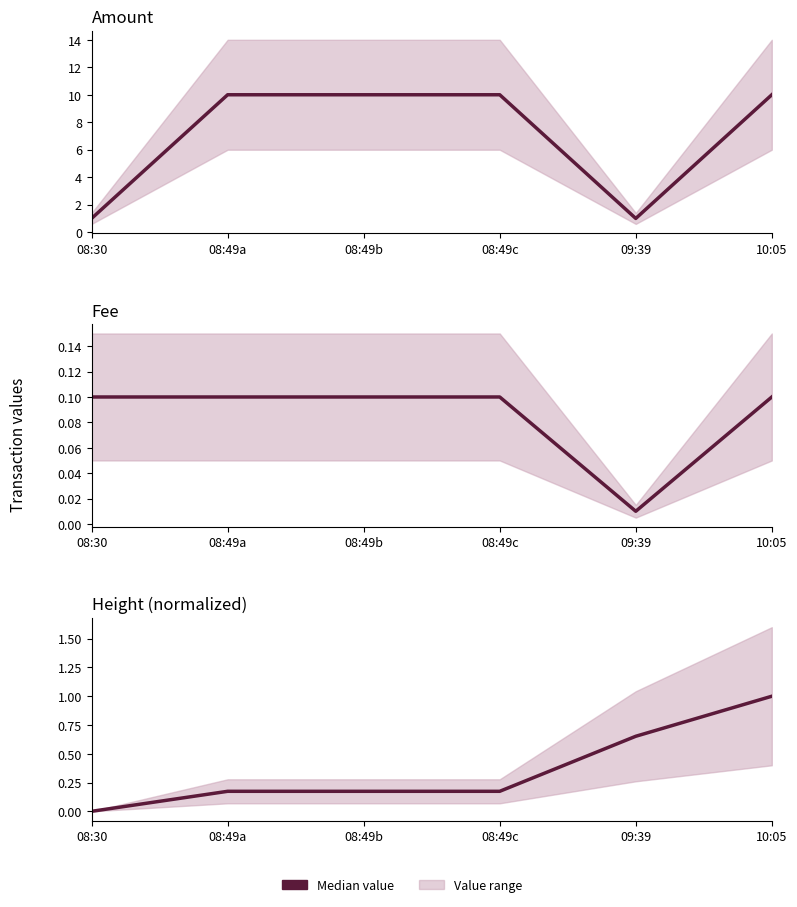

List the labels in order of Amount value, smallest first.

08:30, 09:39, 08:49a, 08:49b, 08:49c, 10:05